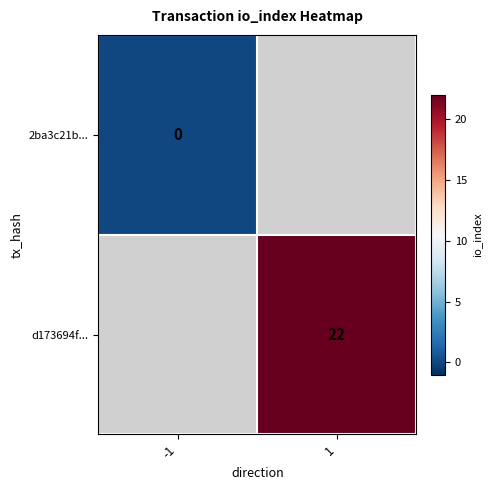

Count the number of data series in this chart.

2